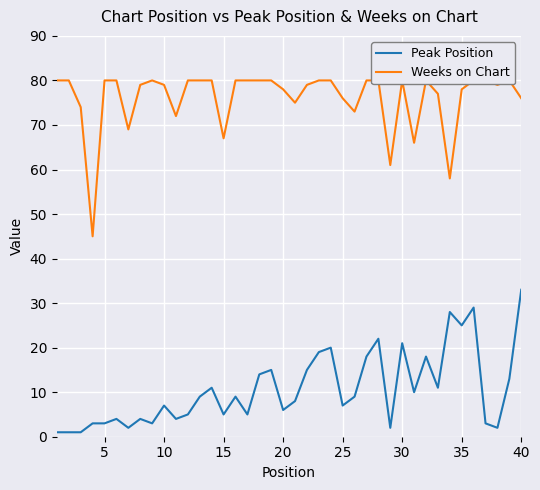

What is the minimum value shown in the chart?

1